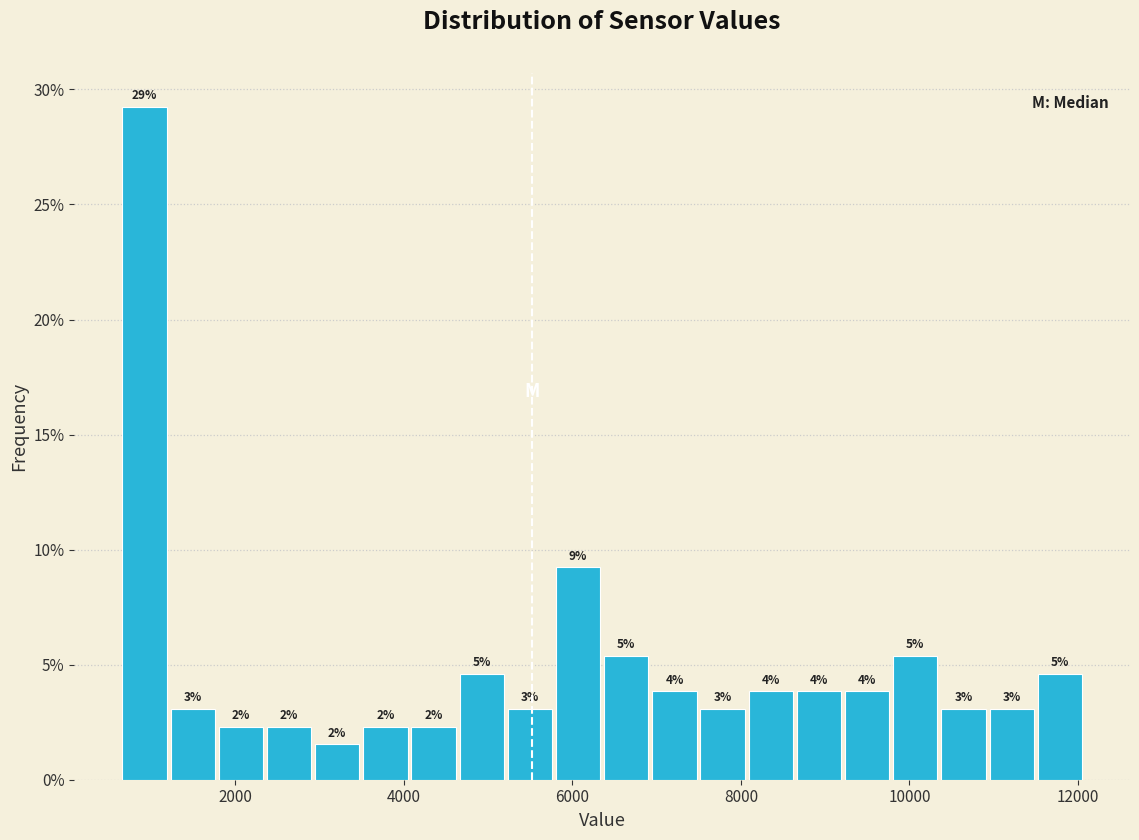

Around what value on the x-axis is the tallest bar? Give the approximate position of its centre, as read against the axis.

1000